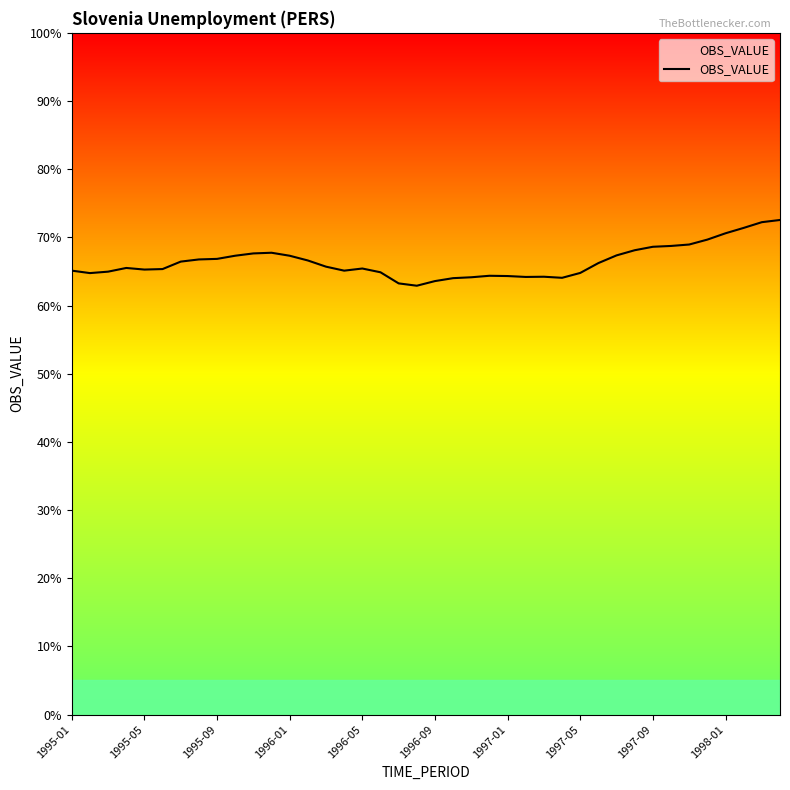

What is the minimum value shown in the chart?

62.9